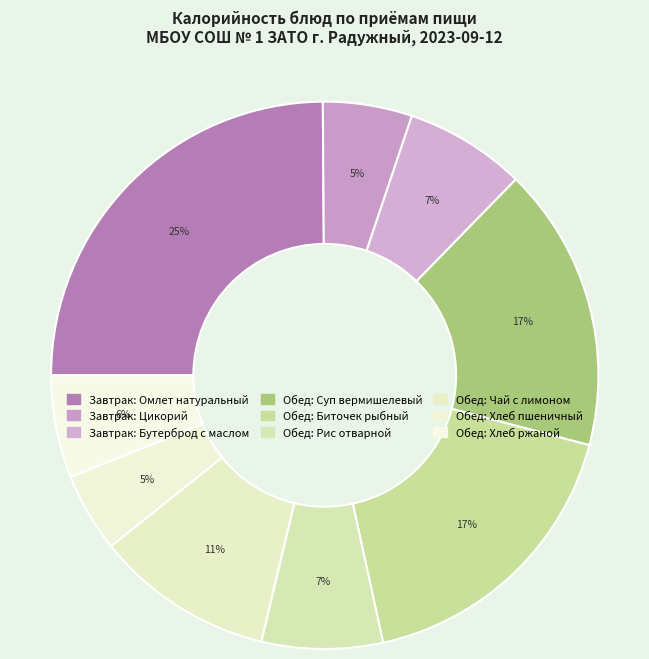

How many segments does this pie chart have?

9